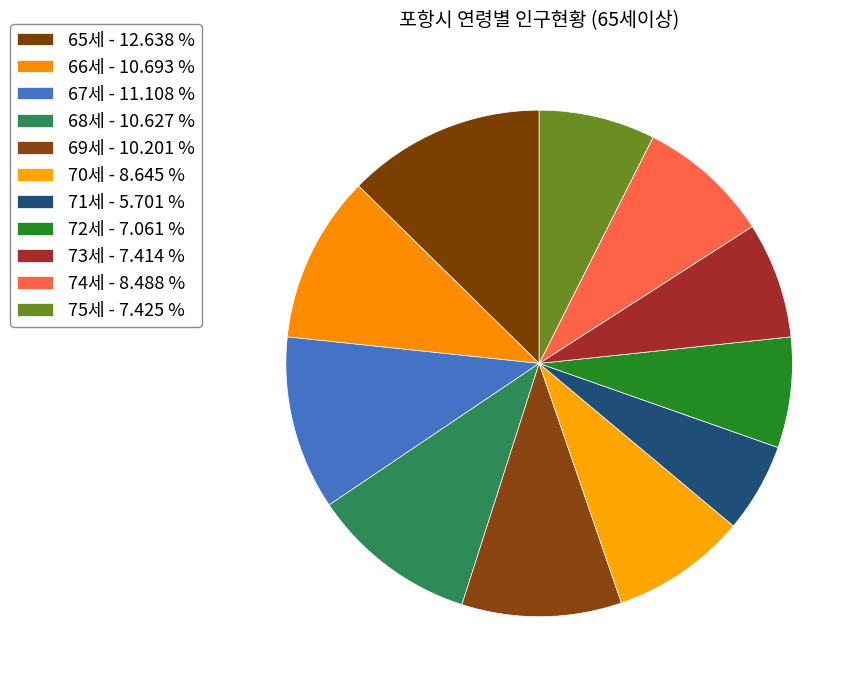

What is the ratio of the value at 72세 to the value at 75세?

1.0